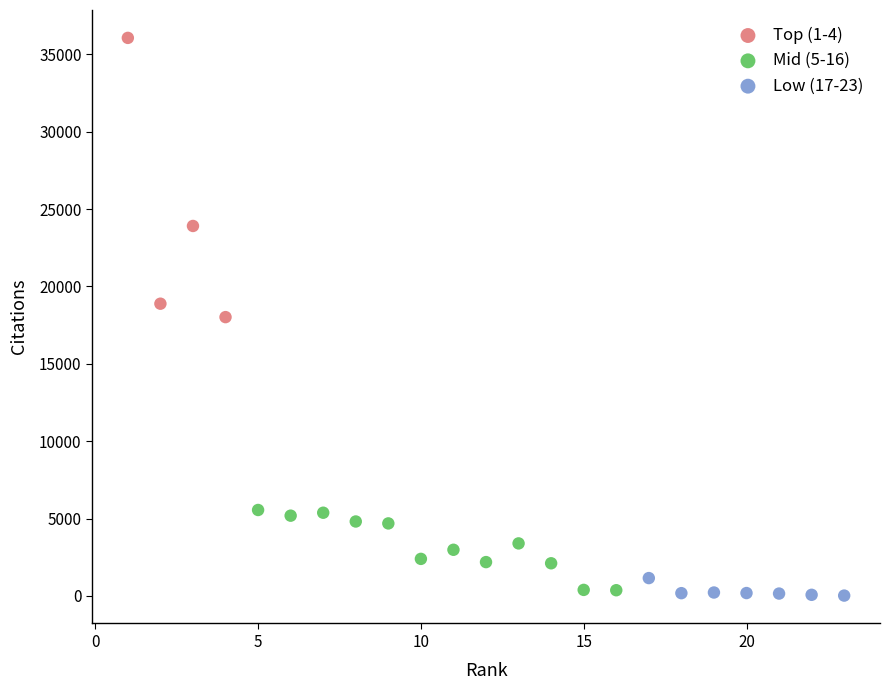

Which series has the widest spread of Y values?

Top (1-4)